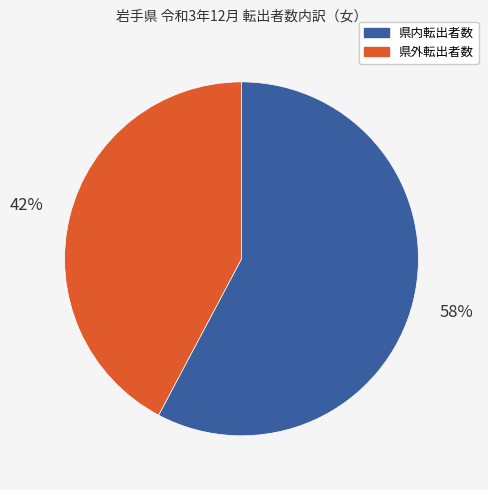

Count the number of slices in the pie.

2